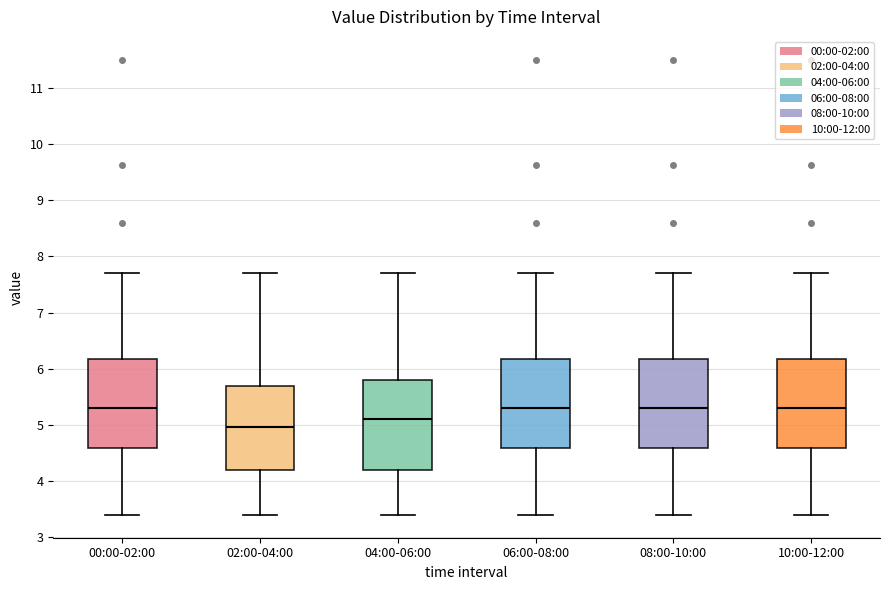

Where does the upper whisker of the box for 02:00-04:00 end on the y-axis? The values are not printed on the chart, so give them approximately, as read against the axis.

7.7